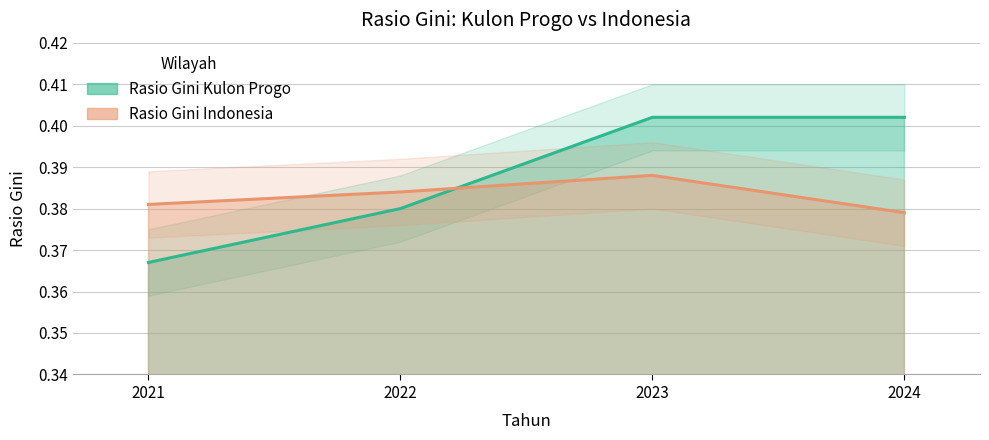

Which series changed the most between 2022 and 2024?

Rasio Gini Kulon Progo